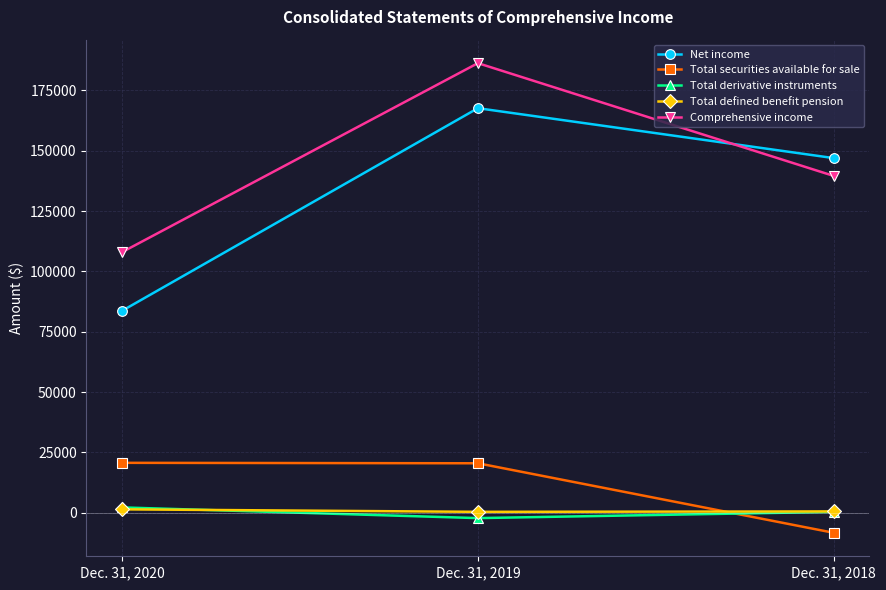

What is the total value across all series at Dec. 31, 2020?

215910